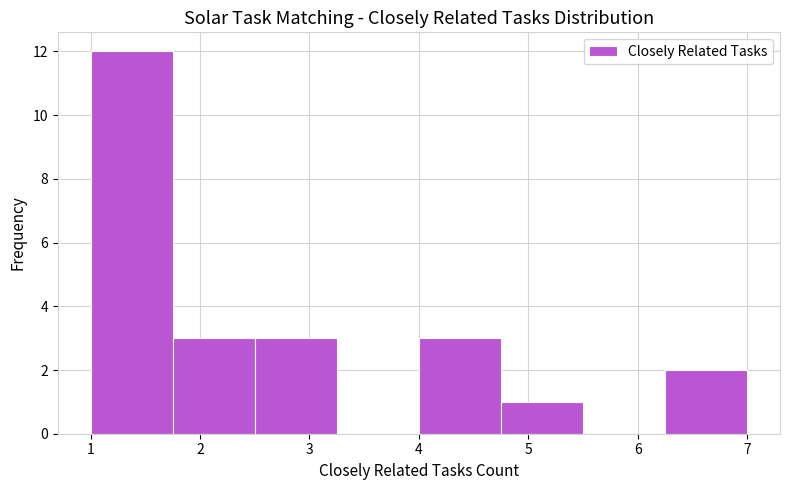

How tall is the bar that spans 1.00 to 1.75 on the x-axis? Neither the bar edges nor the heights are printed on the chart, so give them approximately, as read against the axes.

12